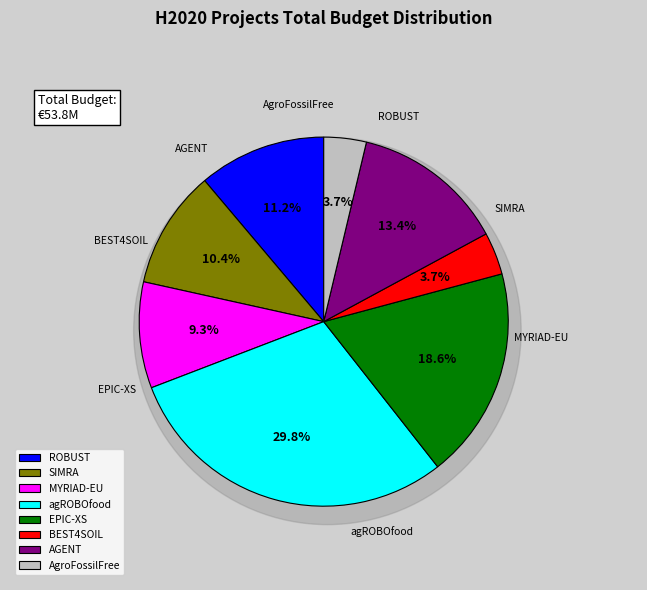

How many segments does this pie chart have?

8